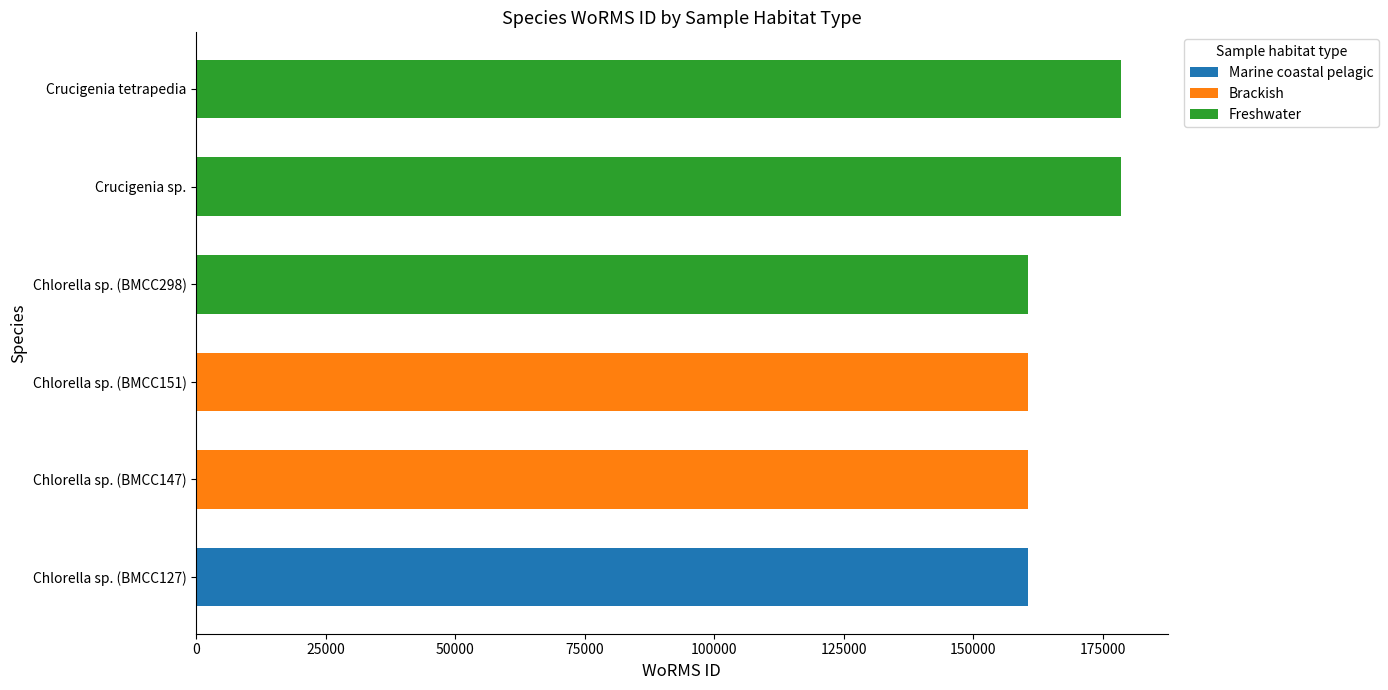

How many distinct data groups are displayed?

3